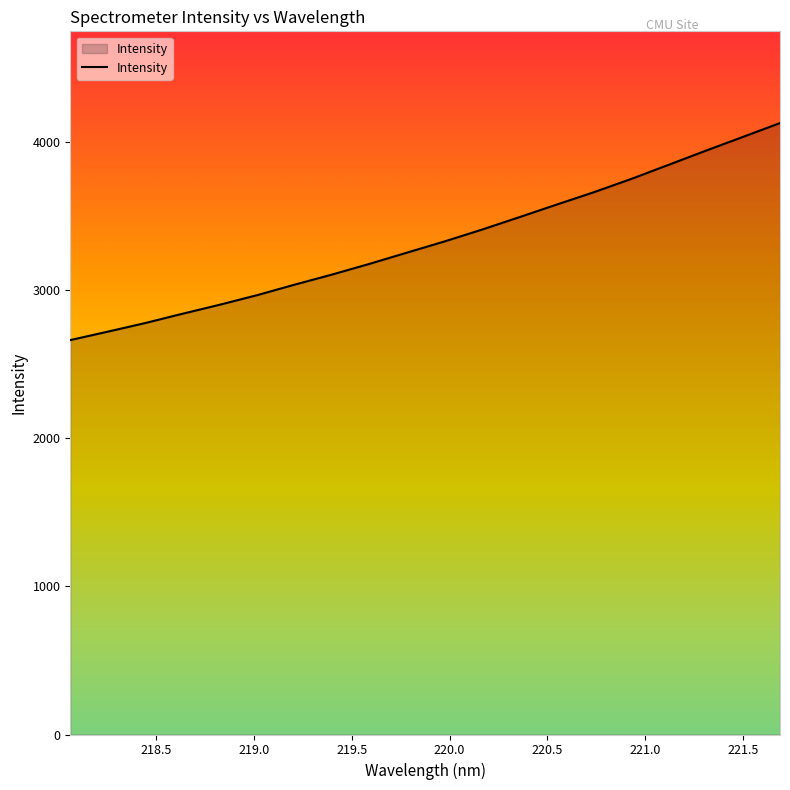

What is the greatest value displayed?

4125.6